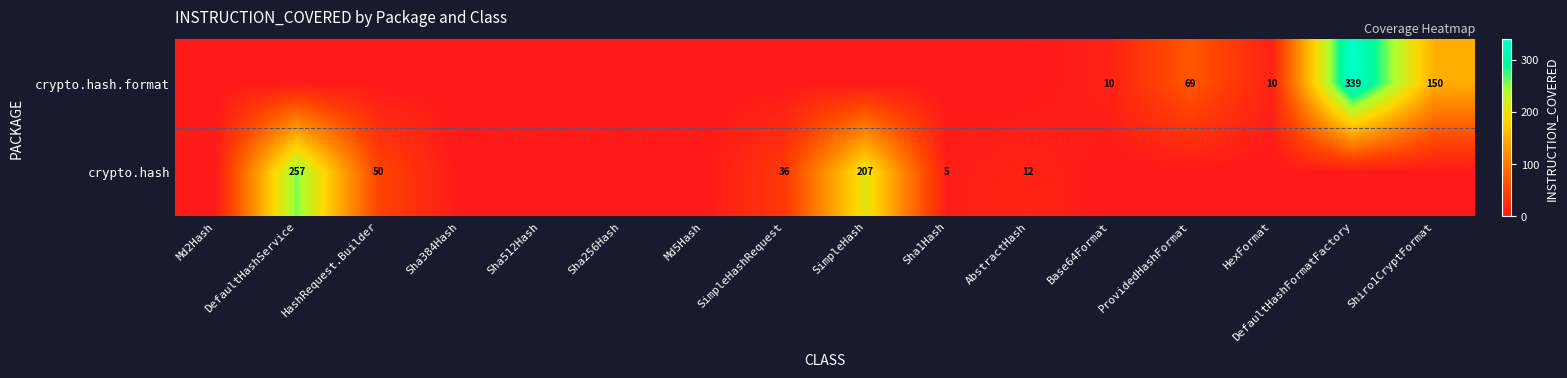

True or false: crypto.hash has a value of 5 at Sha1Hash.

True